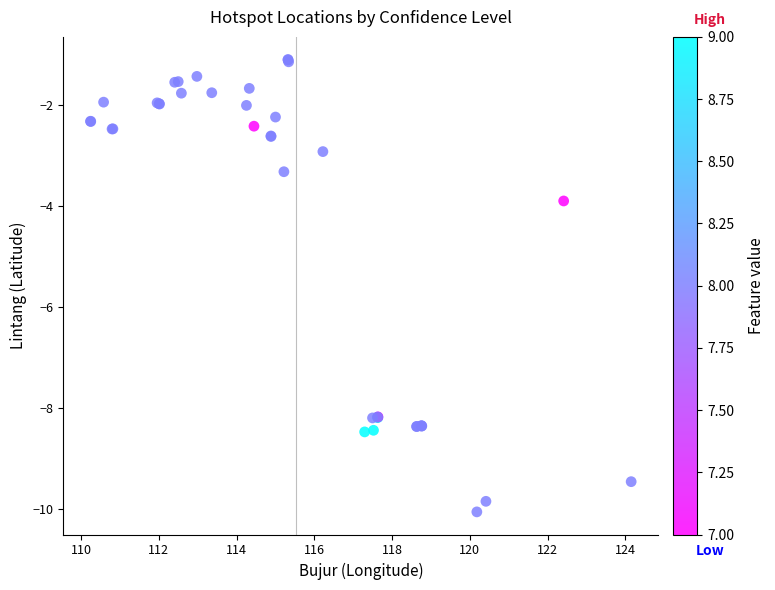

What Y value in the scatter plot is closest to -5?

-3.9